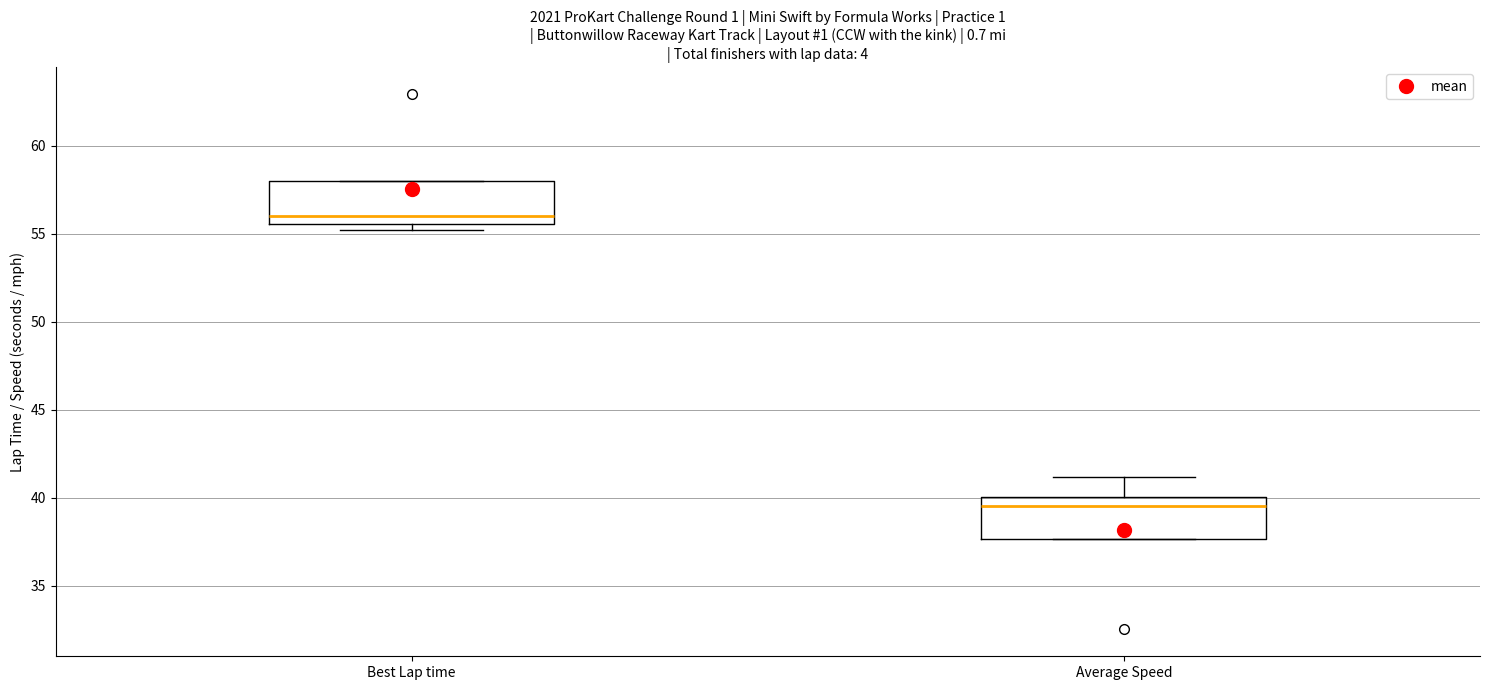

Reading left to right, transcribe this box plot: for each box, give where its median line is, the range the box spans, and where its two whiskers end, as read against the y-axis. The values are not printed on the chart, so give them approximately, as read against the axis.

Best Lap time: median 56.0, box 55.5 to 58.0, whiskers 55.0 to 58.0
Average Speed: median 39.5, box 37.5 to 40.0, whiskers 37.5 to 41.0